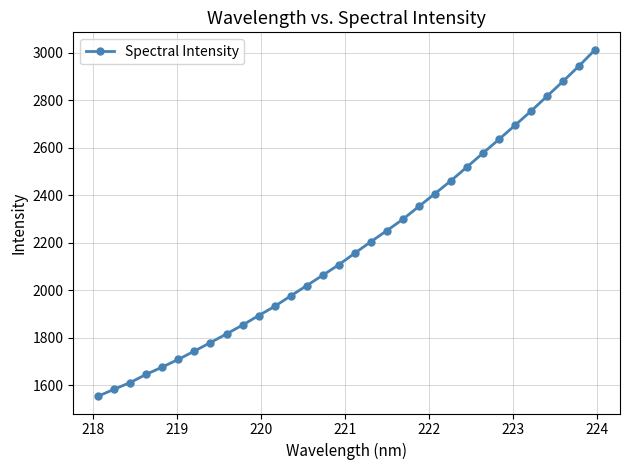

What is the maximum value shown in the chart?

3012.0